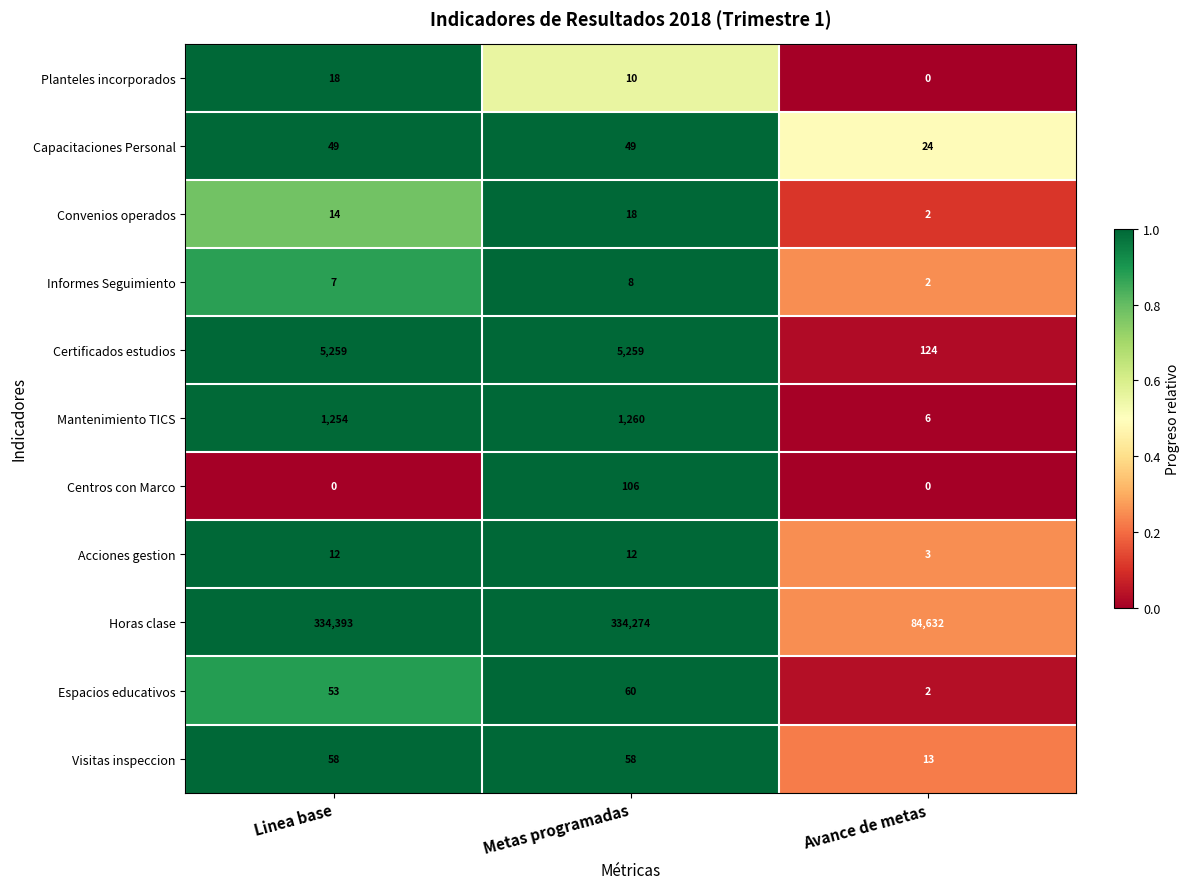

What is the sum of all Horas clase values?

753299